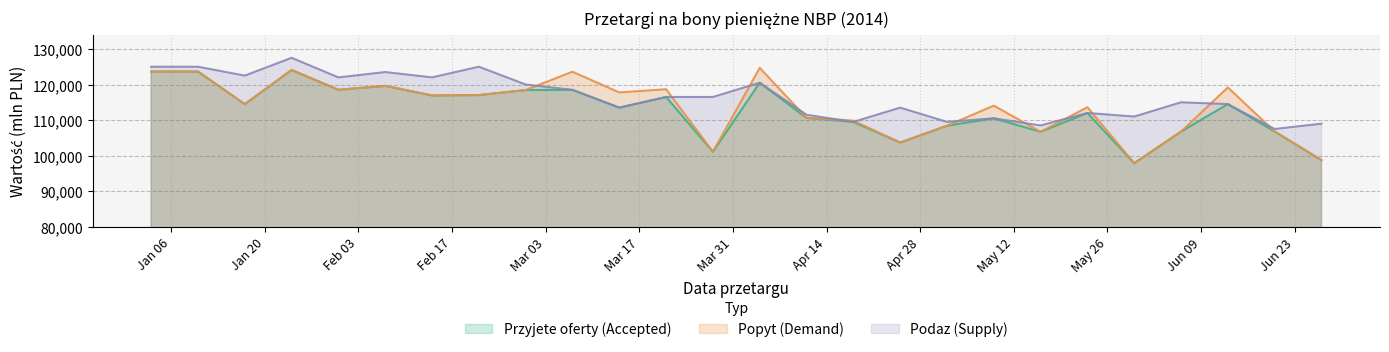

Where is the first local maximum for Przyjete oferty (Accepted)?

2014-01-10